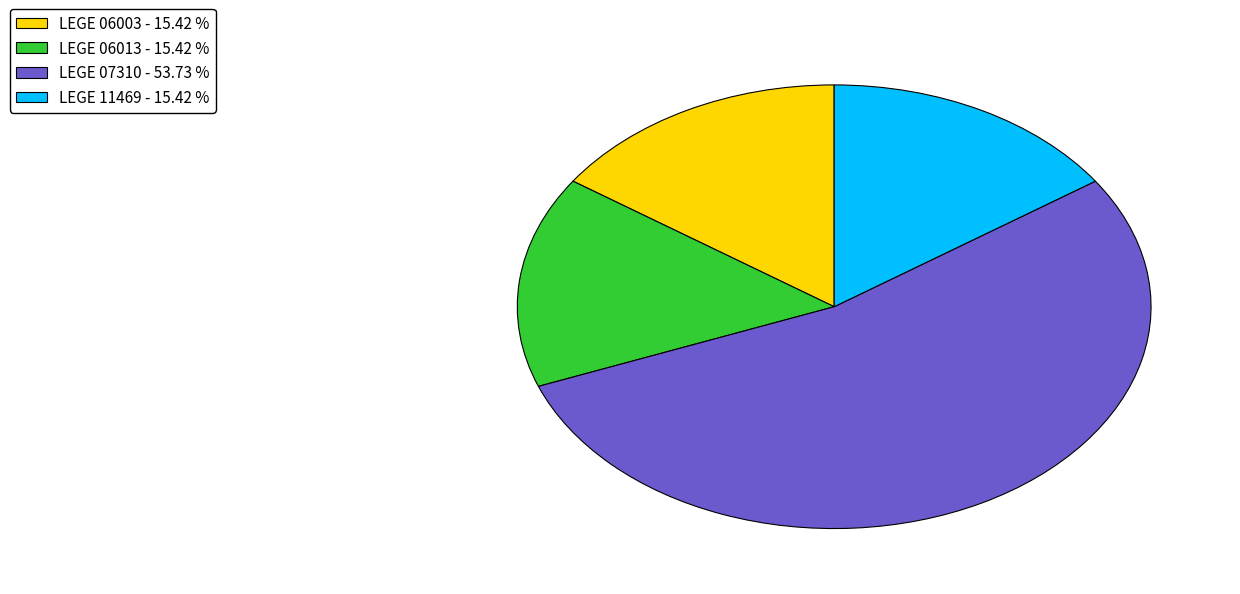

How many slices are in this pie chart?

4